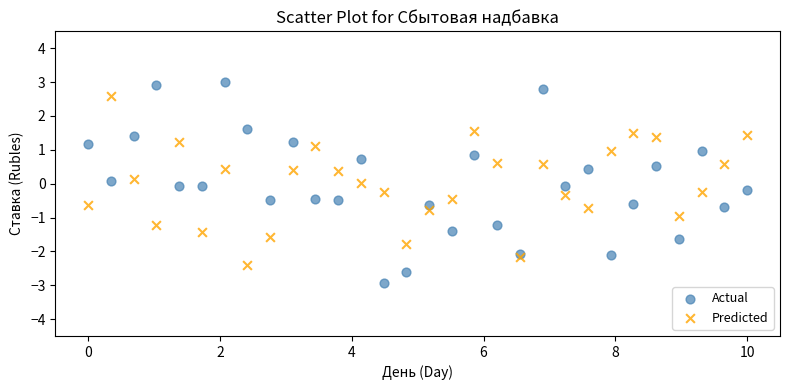

Which series reaches the minimum Y coordinate?

Actual